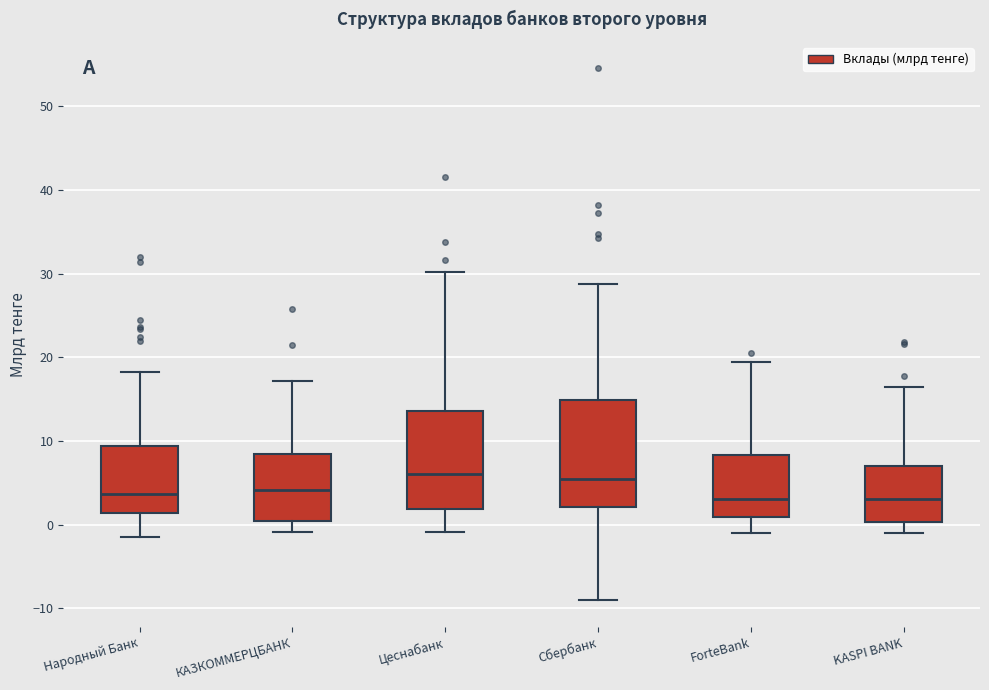

Where is the upper edge of the box for ForteBank on the y-axis? The values are not printed on the chart, so give them approximately, as read against the axis.

8